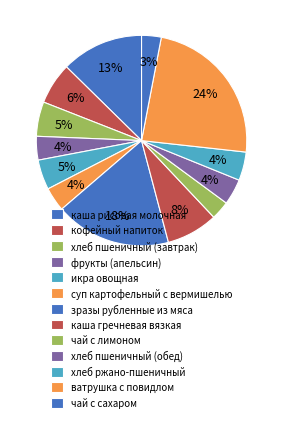

Is there a majority slice in this chart?

No